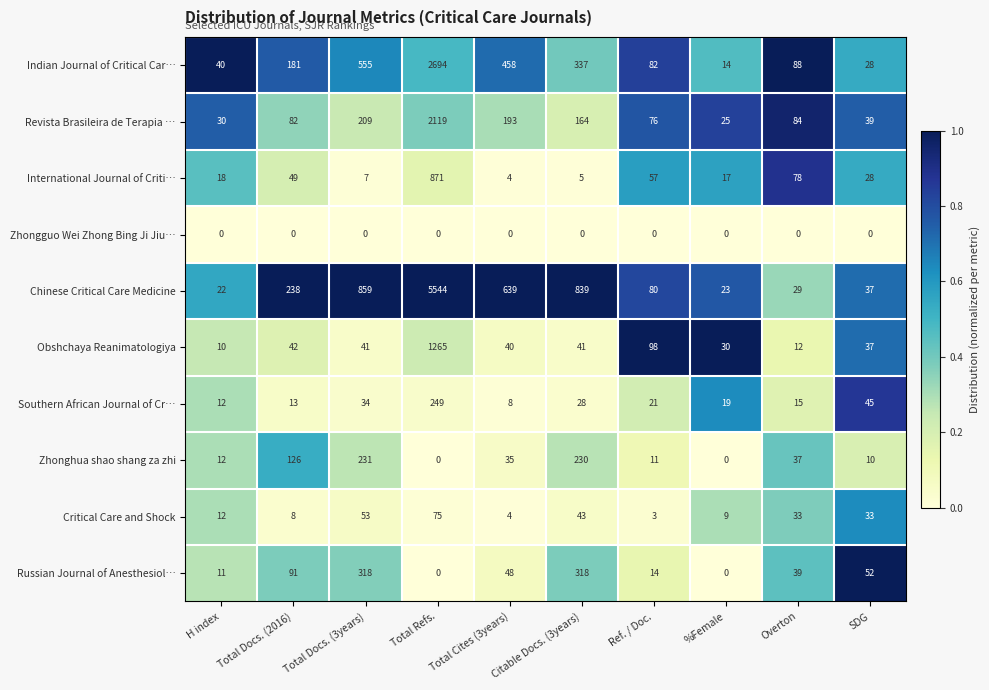

What is the maximum value shown in the chart?

5544